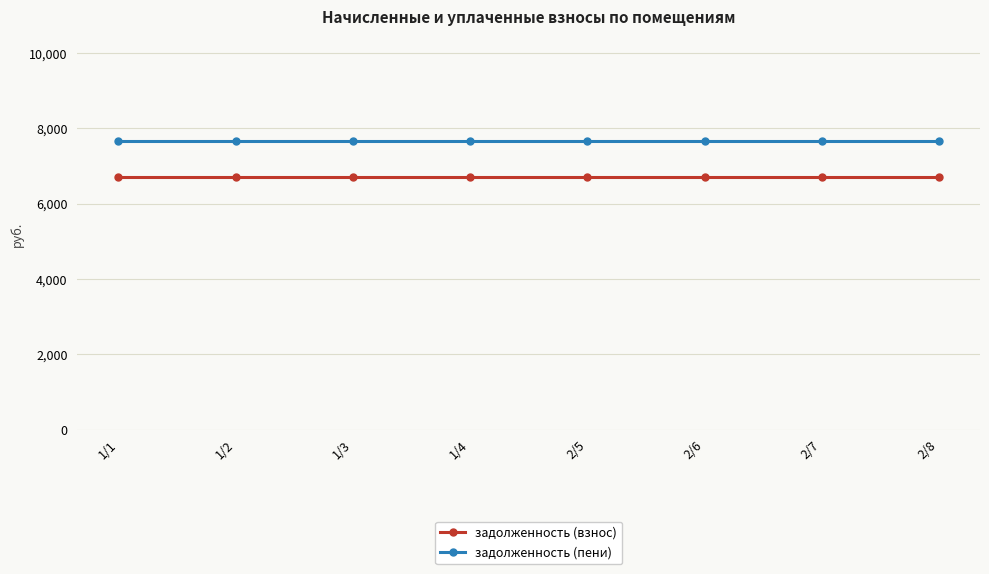

True or false: задолженность (пени) and задолженность (взнос) cross at least once.

False